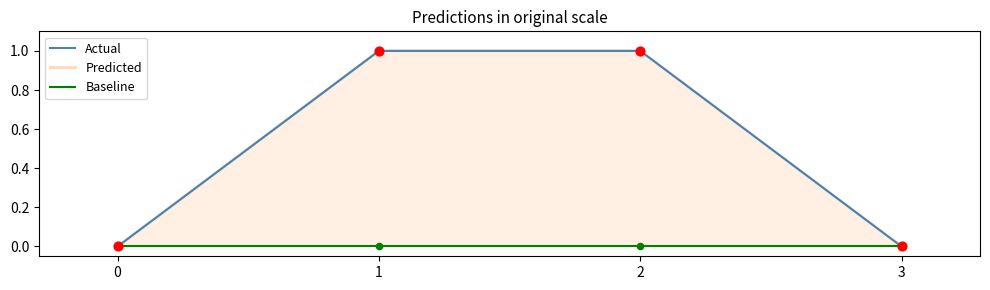

What is the total value across all series at 2?

2